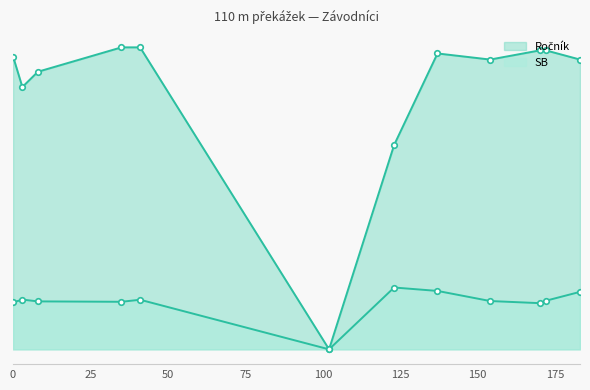

How many values in the SB series exceed 15?

11